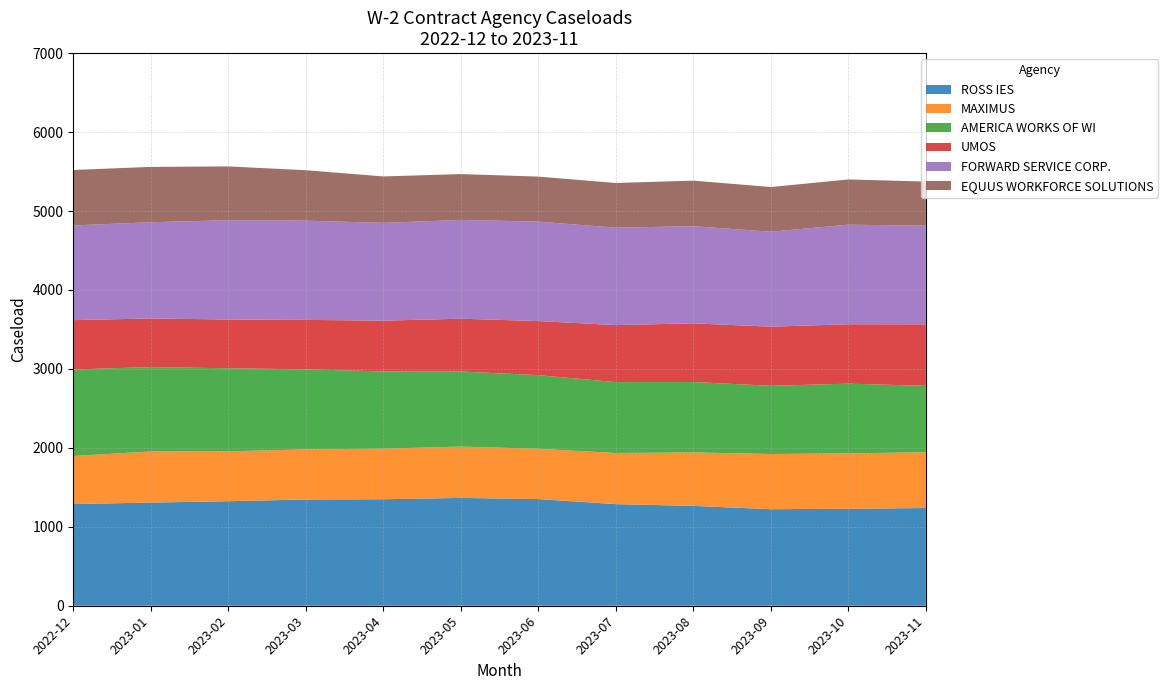

Reading left to right, transcribe all the data shown in this chart.

ROSS IES: 2022-12=1288	2023-01=1307	2023-02=1324	2023-03=1346	2023-04=1349	2023-05=1366	2023-06=1351	2023-07=1287	2023-08=1265	2023-09=1223	2023-10=1228	2023-11=1238
MAXIMUS: 2022-12=609	2023-01=647	2023-02=632	2023-03=635	2023-04=641	2023-05=650	2023-06=638	2023-07=648	2023-08=677	2023-09=699	2023-10=702	2023-11=707
AMERICA WORKS OF WI: 2022-12=1096	2023-01=1069	2023-02=1052	2023-03=1014	2023-04=978	2023-05=951	2023-06=932	2023-07=898	2023-08=892	2023-09=864	2023-10=883	2023-11=841
UMOS: 2022-12=625	2023-01=616	2023-02=618	2023-03=626	2023-04=643	2023-05=669	2023-06=685	2023-07=722	2023-08=743	2023-09=749	2023-10=753	2023-11=779
FORWARD SERVICE CORP.: 2022-12=1199	2023-01=1219	2023-02=1257	2023-03=1257	2023-04=1239	2023-05=1251	2023-06=1260	2023-07=1234	2023-08=1231	2023-09=1203	2023-10=1261	2023-11=1249
EQUUS WORKFORCE SOLUTIONS: 2022-12=703	2023-01=701	2023-02=682	2023-03=639	2023-04=588	2023-05=581	2023-06=570	2023-07=566	2023-08=577	2023-09=566	2023-10=573	2023-11=559